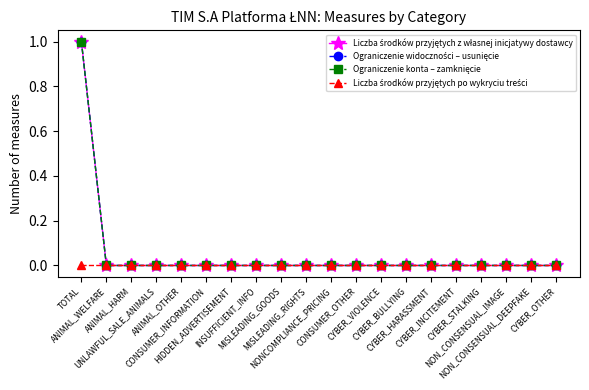

What is the maximum value for Ograniczenie widoczności – usunięcie?

1